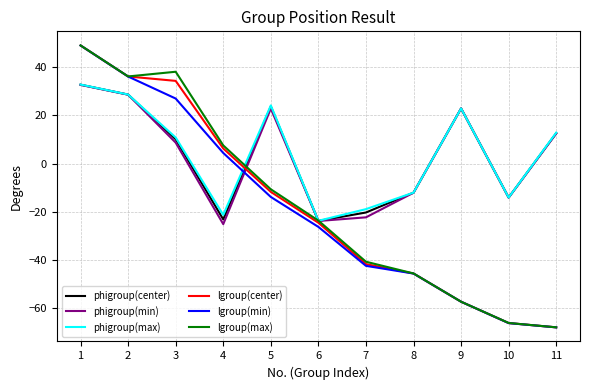

Reading left to right, what are all the values shown in this chart?

phigroup(center): 1=32.7	2=28.6	3=10.0	4=-23.2	5=23.6	6=-23.8	7=-20.3	8=-12.1	9=22.8	10=-14.1	11=12.6
phigroup(min): 1=32.6	2=28.5	3=8.6	4=-25.1	5=22.8	6=-23.8	7=-22.3	8=-12.1	9=22.8	10=-14.1	11=12.4
phigroup(max): 1=32.7	2=28.6	3=10.8	4=-21.3	5=24.1	6=-23.7	7=-18.9	8=-12.1	9=22.8	10=-14.1	11=12.8
lgroup(center): 1=48.9	2=36.1	3=34.2	4=6.2	5=-11.8	6=-24.5	7=-41.7	8=-45.6	9=-57.3	10=-66.1	11=-67.9
lgroup(min): 1=48.9	2=36.0	3=26.9	4=4.4	5=-13.9	6=-26.3	7=-42.4	8=-45.6	9=-57.3	10=-66.1	11=-67.9
lgroup(max): 1=48.9	2=36.1	3=38.0	4=7.5	5=-10.7	6=-23.7	7=-40.7	8=-45.6	9=-57.3	10=-66.1	11=-67.9